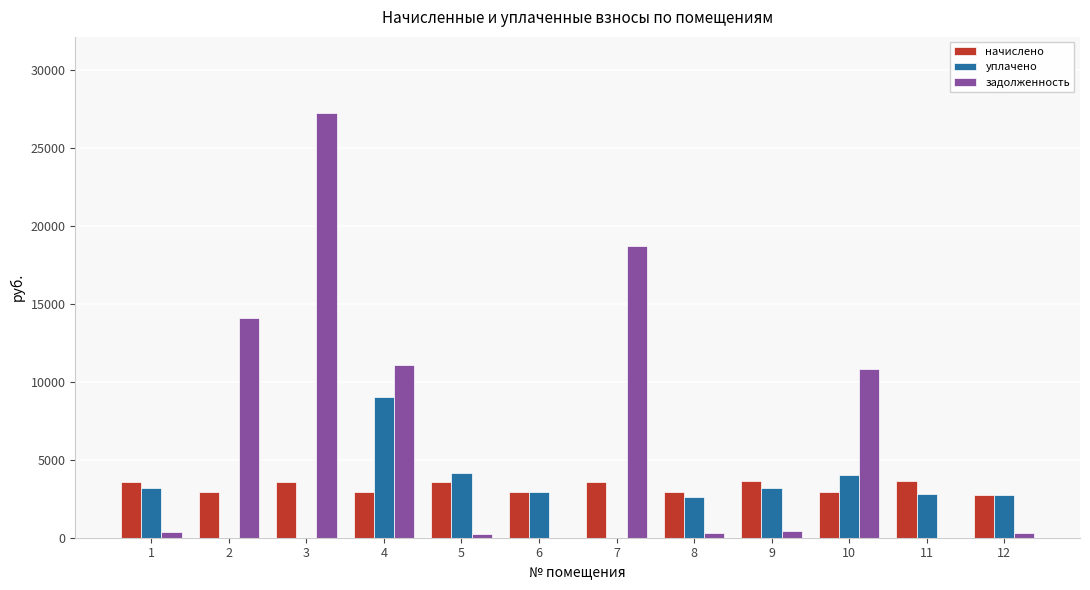

The value of уплачено at 2 is 0.0. True or false?

True